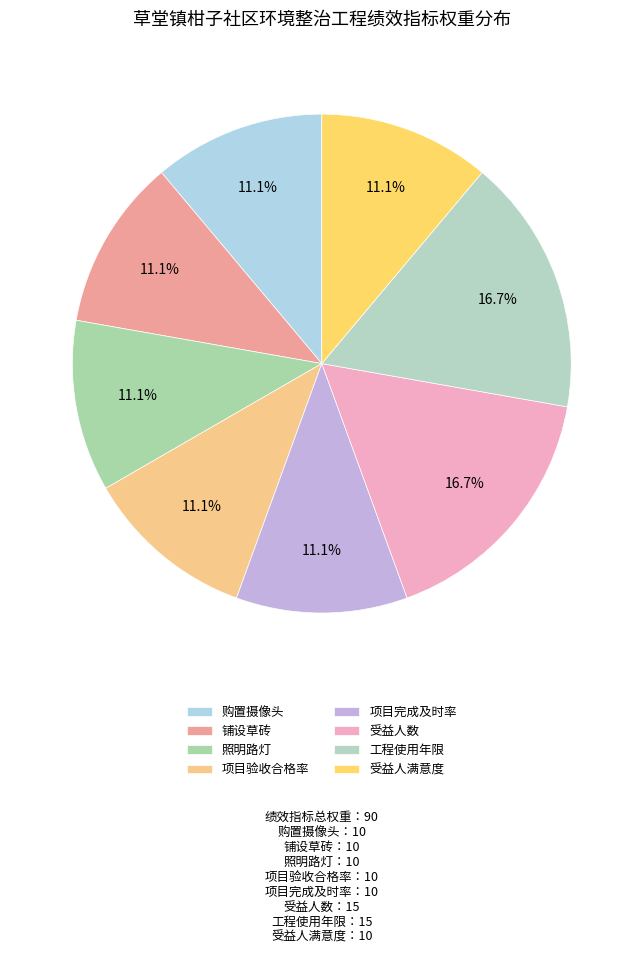

True or false: 项目验收合格率 accounts for 11% of the total.

True